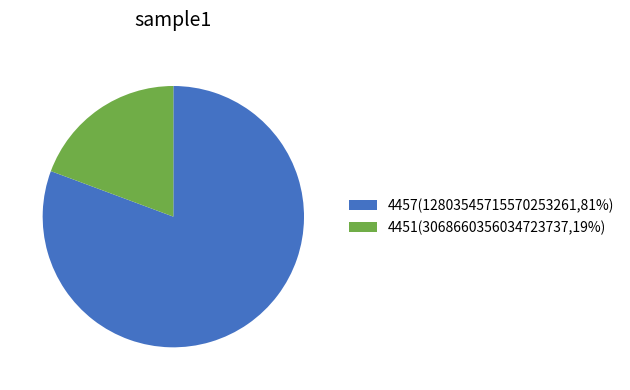

The 4451 slice represents 19% of the pie. True or false?

True